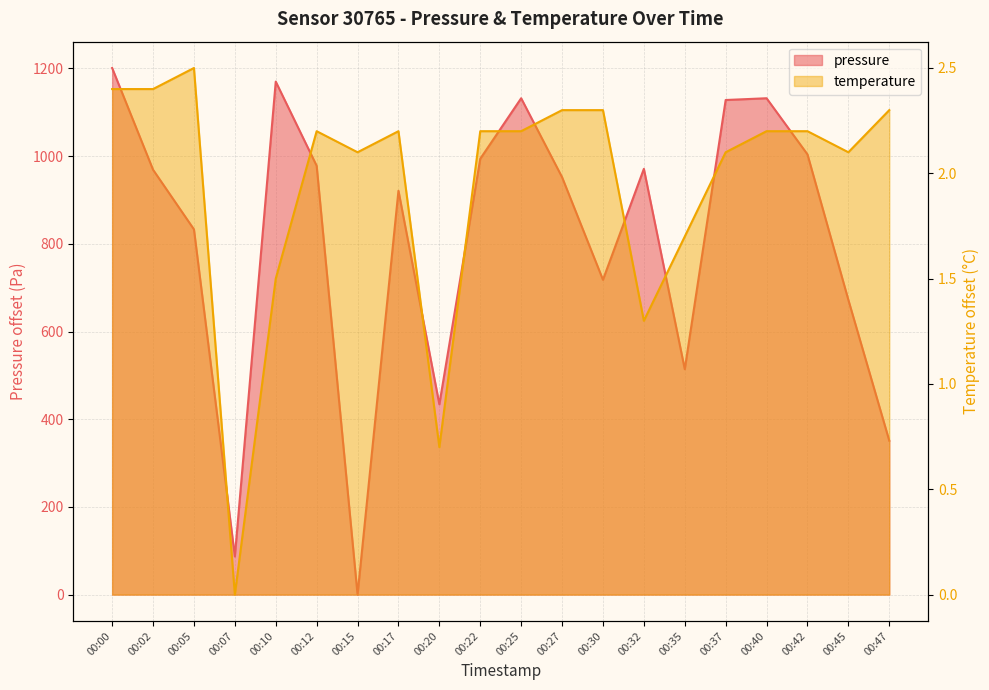

Does the chart have visible grid lines?

Yes